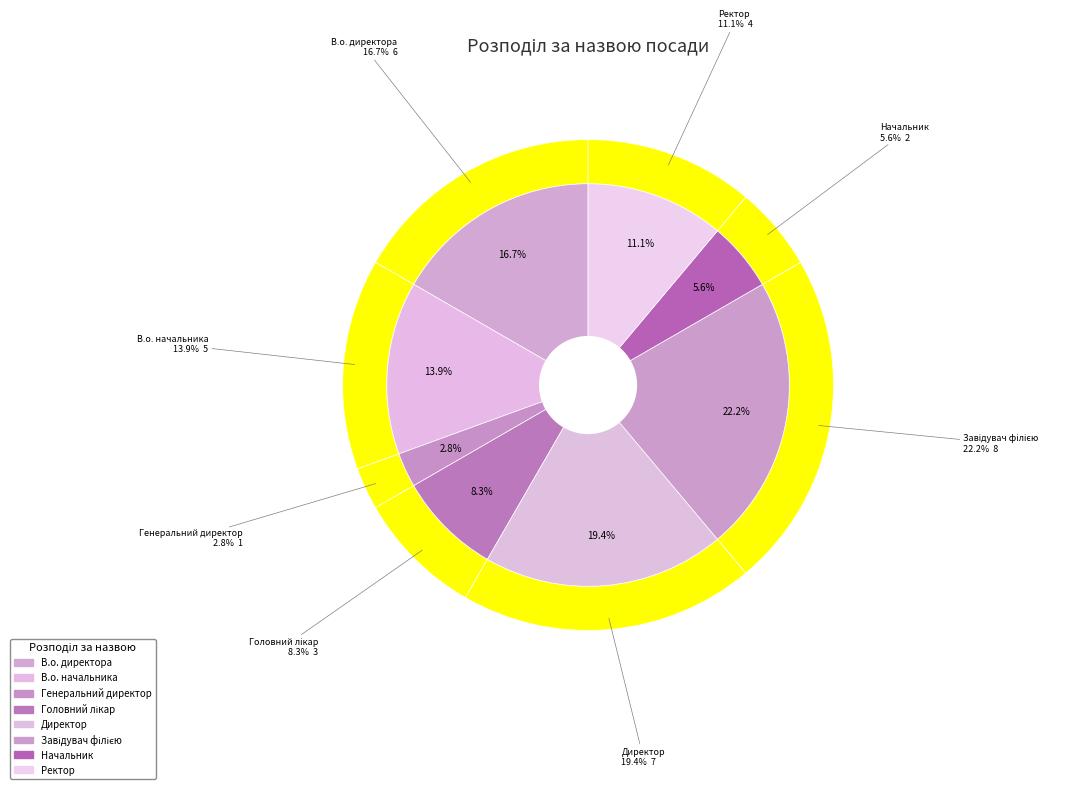

What is the ratio of the value at В.о. директора to the value at Головний лікар?

2.0